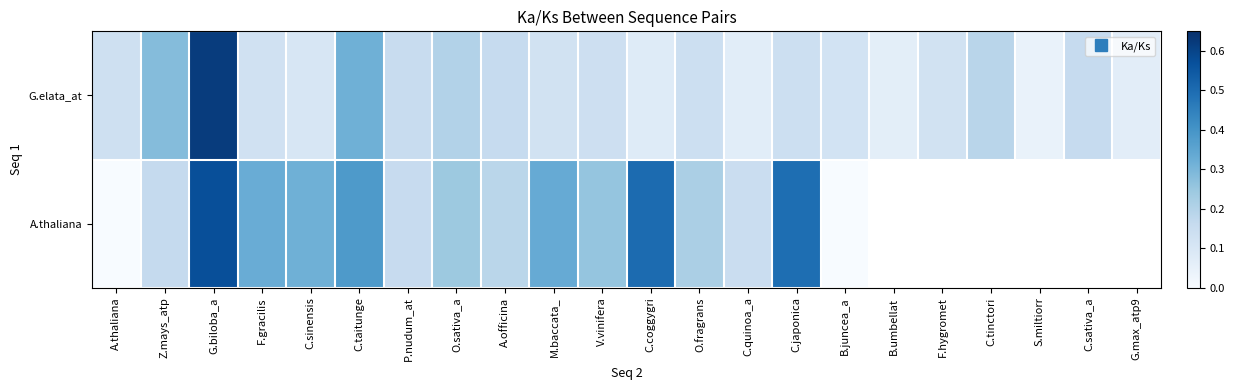

Is it true that G.elata_at equals 0.1 at C.quinoa_a?

True